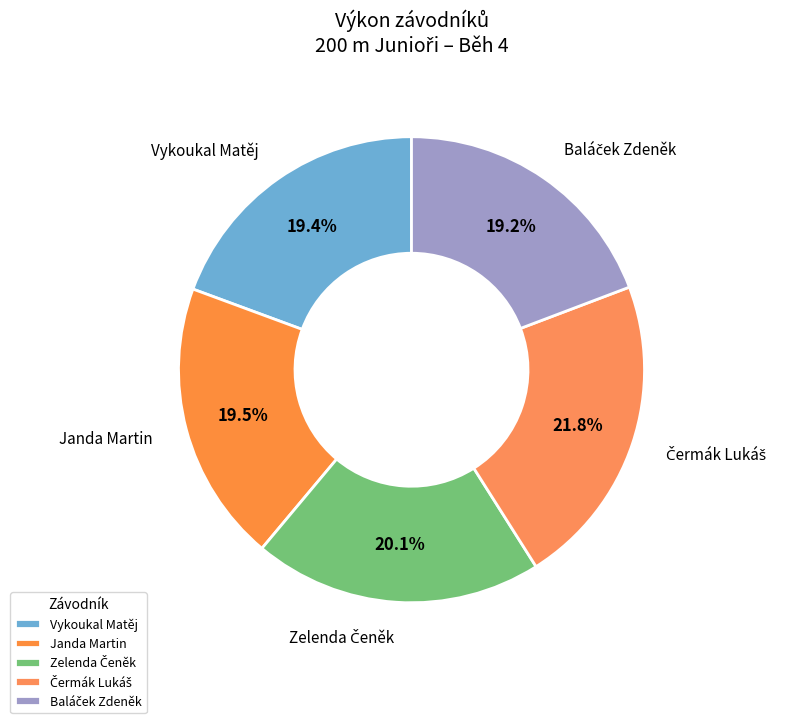

Is Janda Martin the majority of the pie?

No